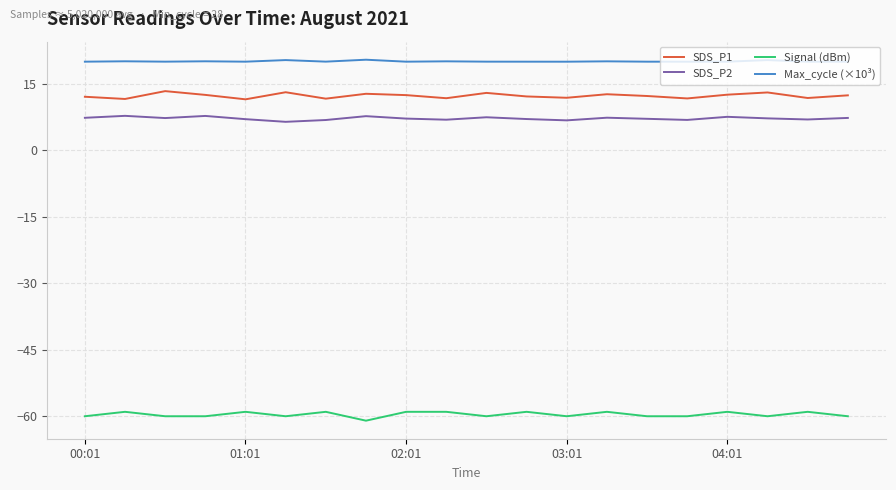

What is the smallest value displayed?

-61.0